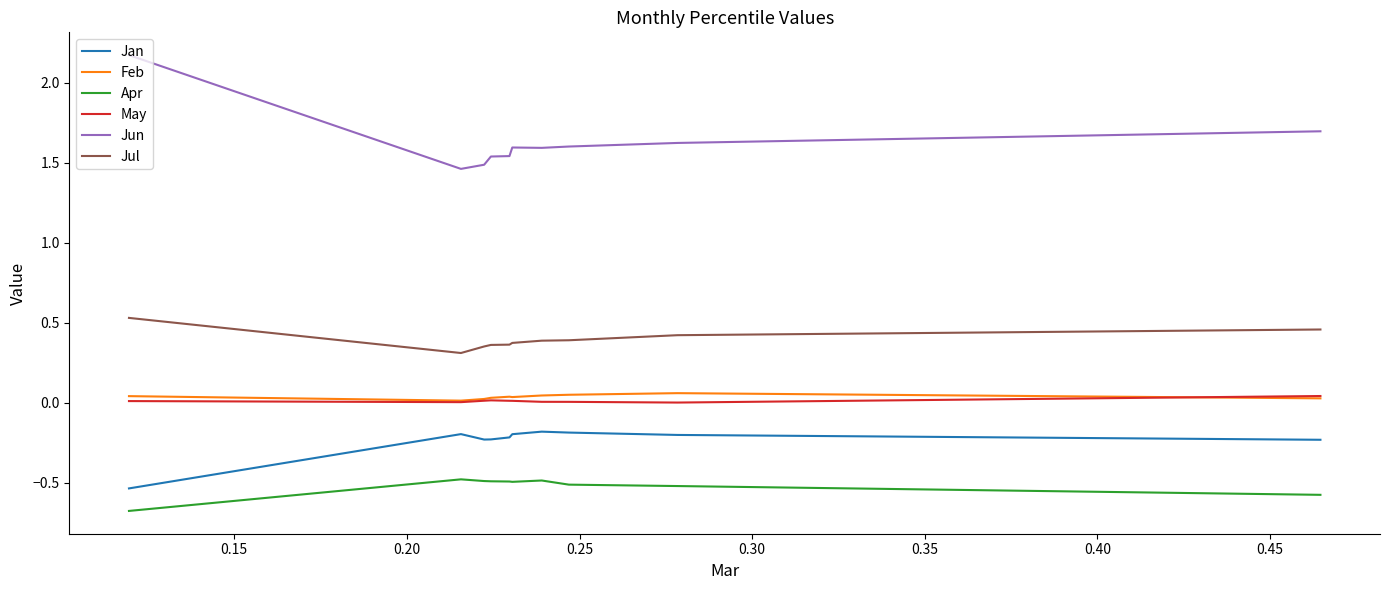

Which series has the widest spread of values?

Jun